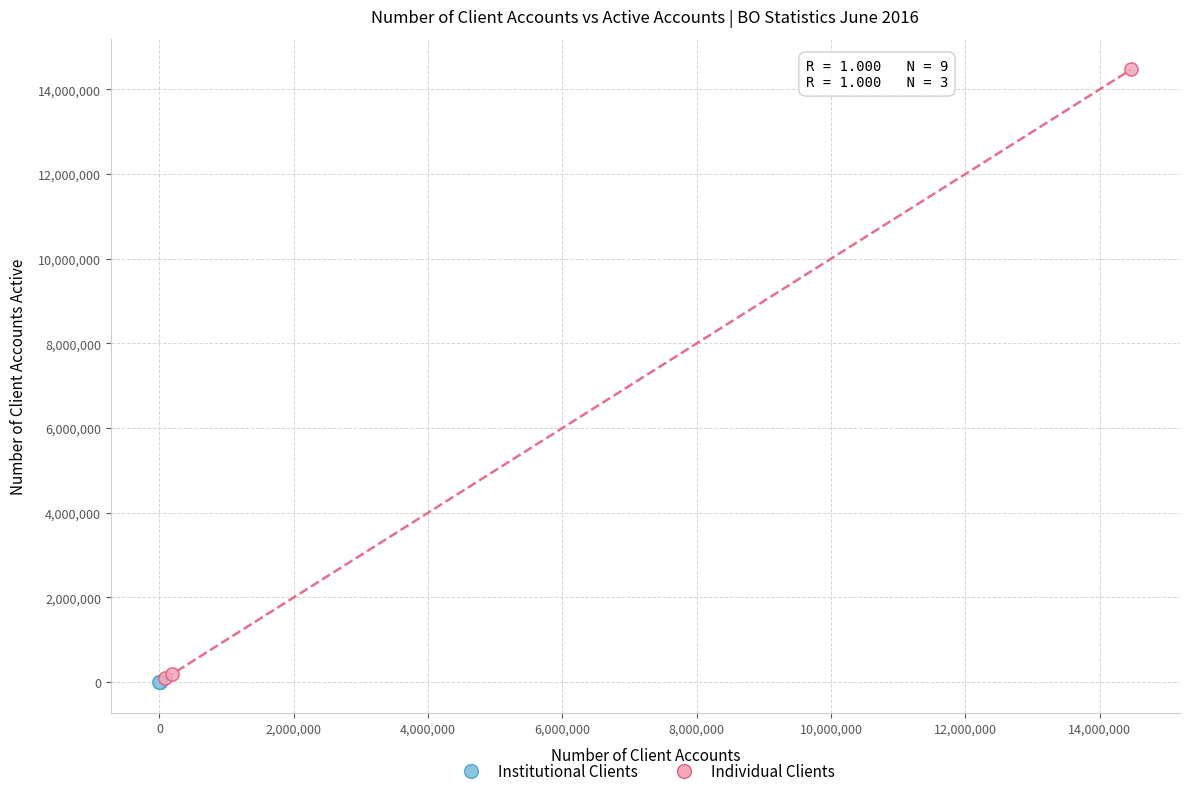

What are all the series names shown in the legend?

Institutional Clients, Individual Clients